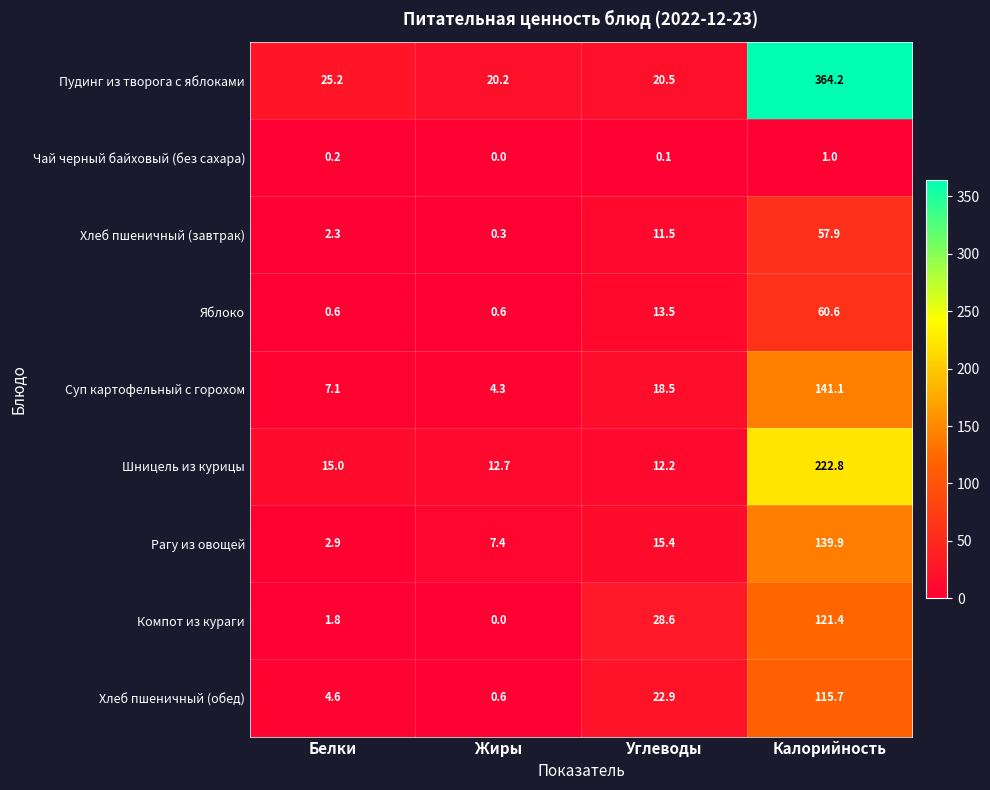

Which series has the largest total across all categories?

Пудинг из творога с яблоками